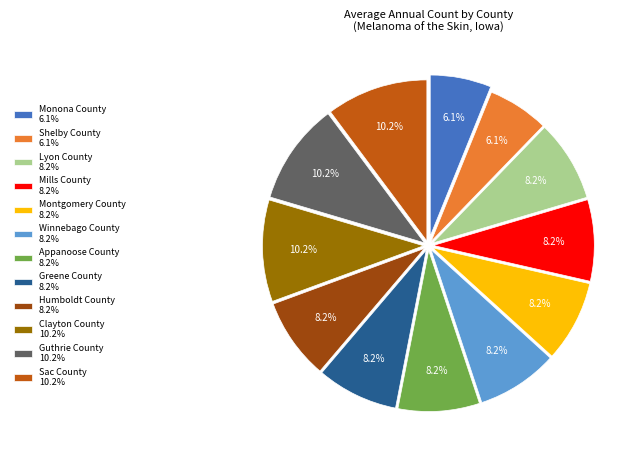

What is the ratio of the value at Clayton County to the value at Guthrie County?

1.0